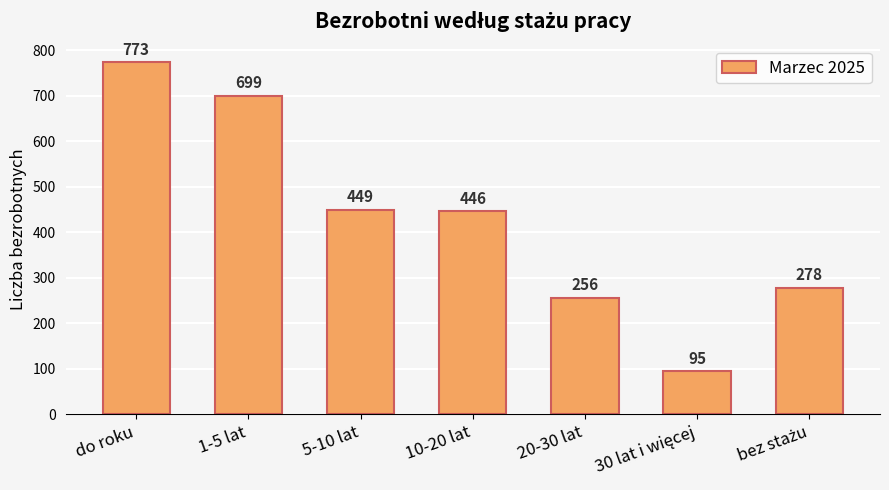

Does the chart contain any negative values?

No